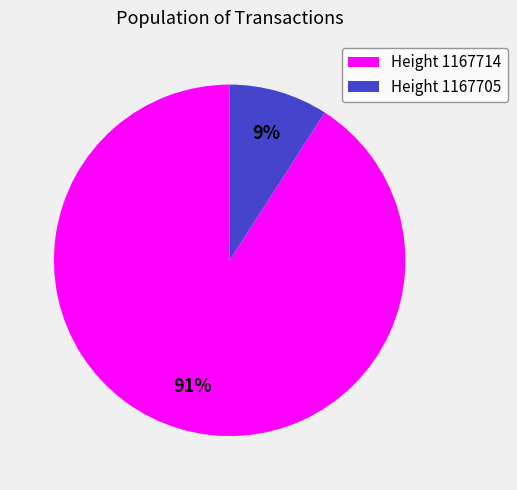

How many segments does this pie chart have?

2